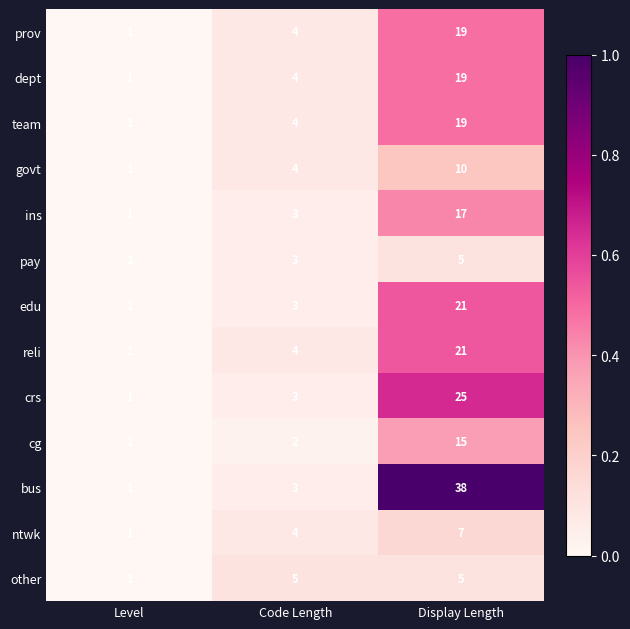

What is the sum of the cg values at Display Length and Level?

16